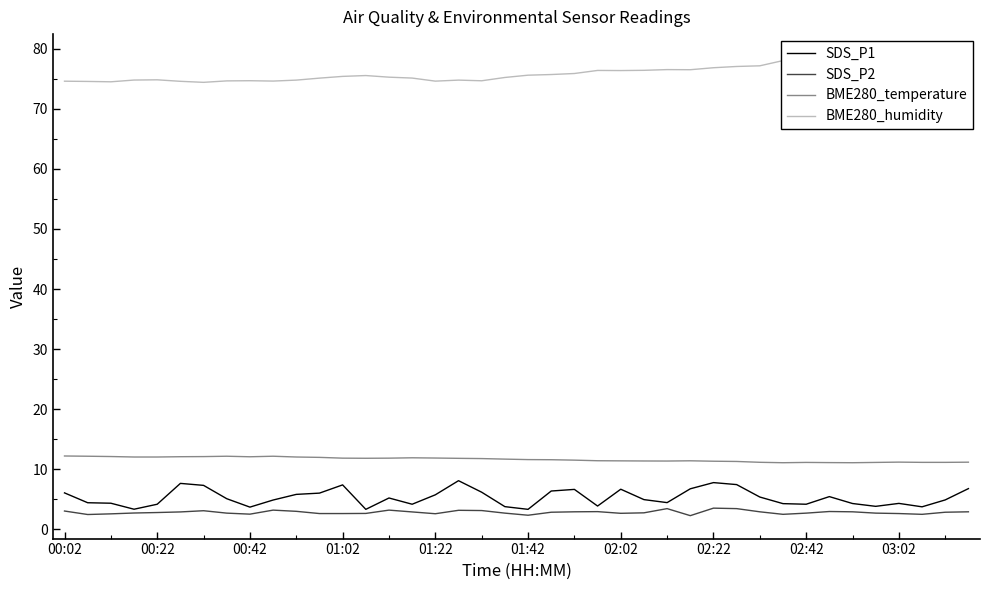

Which series has the largest total across all categories?

BME280_humidity